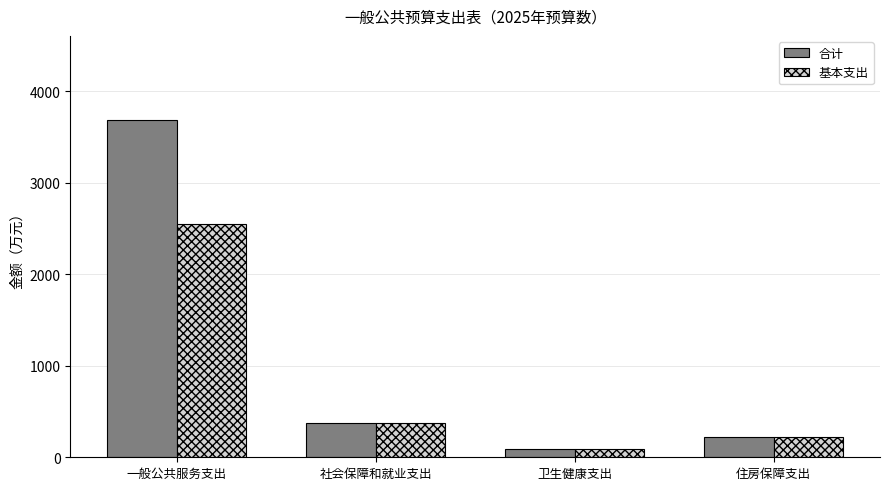

Read the 合计 value at 一般公共服务支出.

3682.2